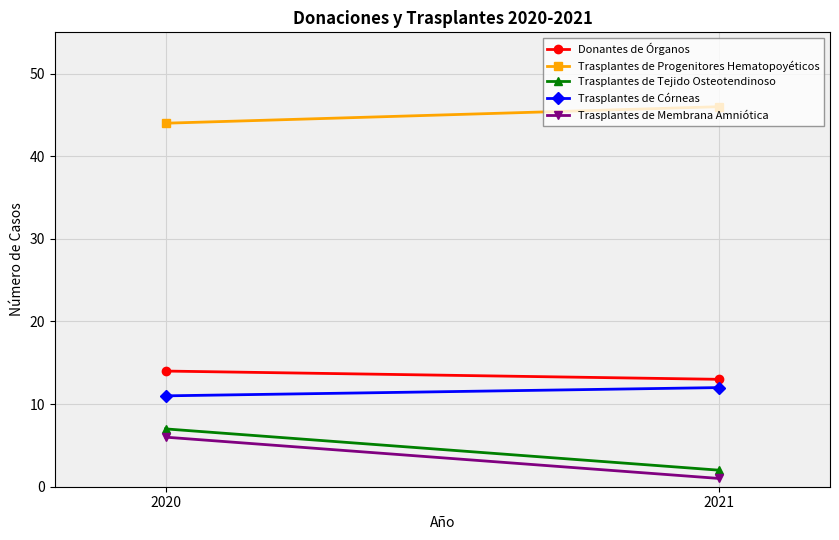

Which label corresponds to the largest value in the chart?

2021